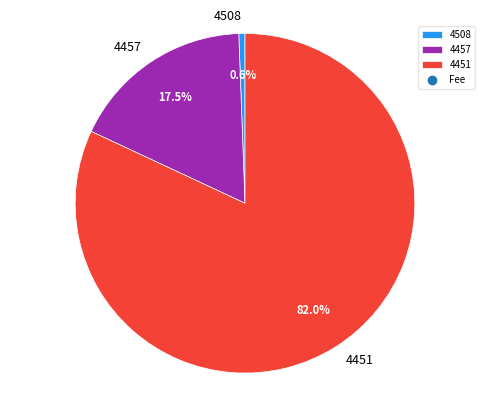

What portion of the pie excludes 4457?

82.5%